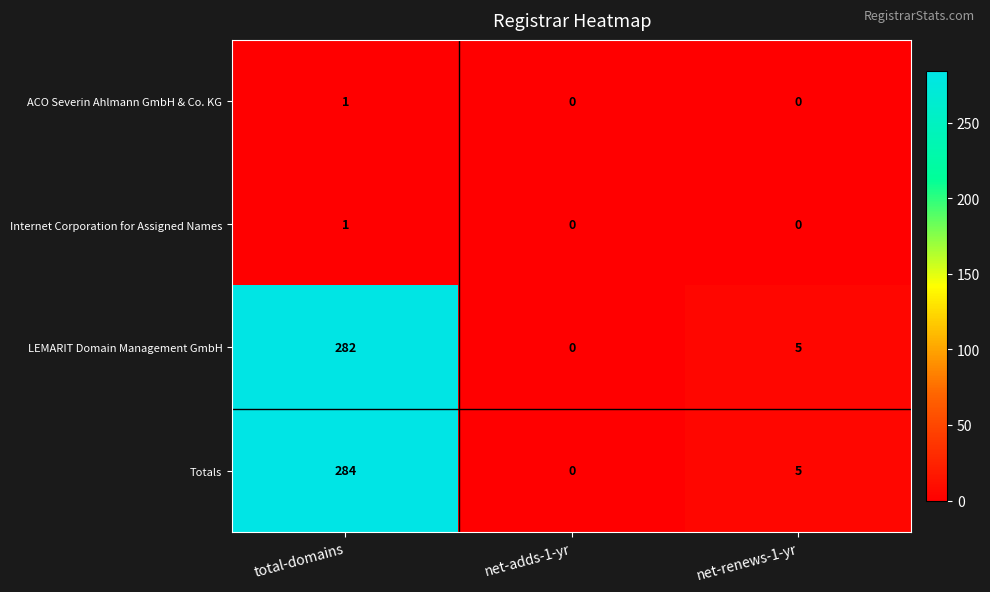

At which category is the sum across all series the highest?

total-domains